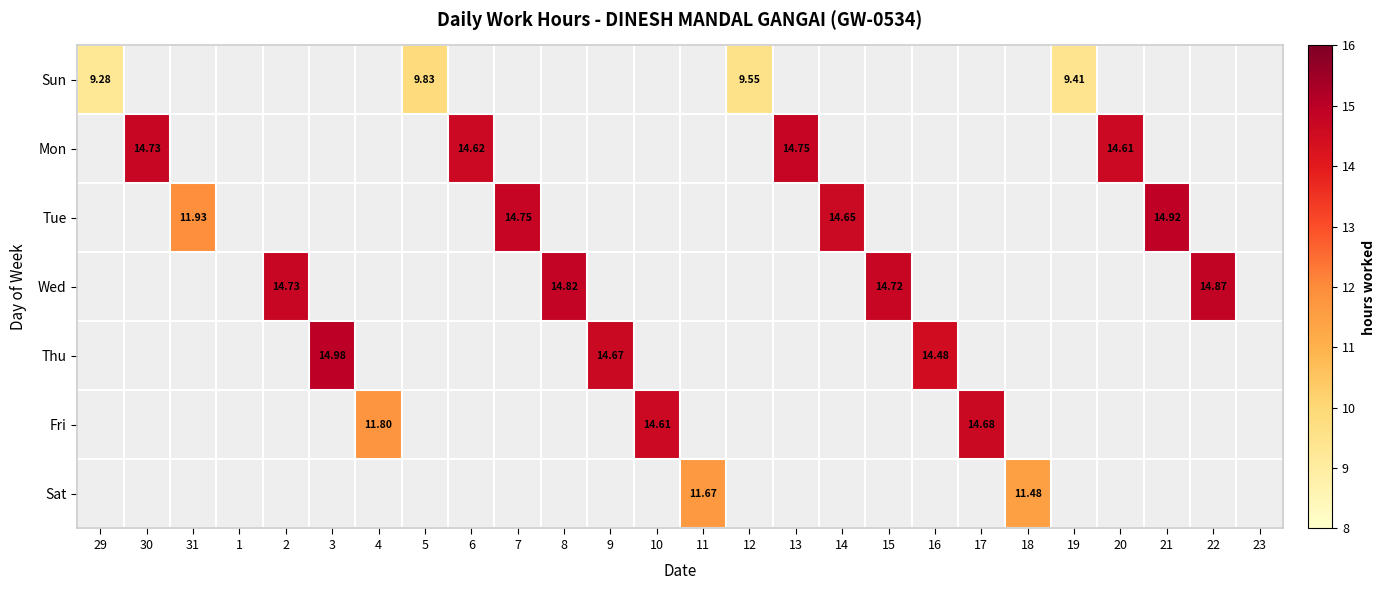

Which label corresponds to the smallest value in the chart?

29